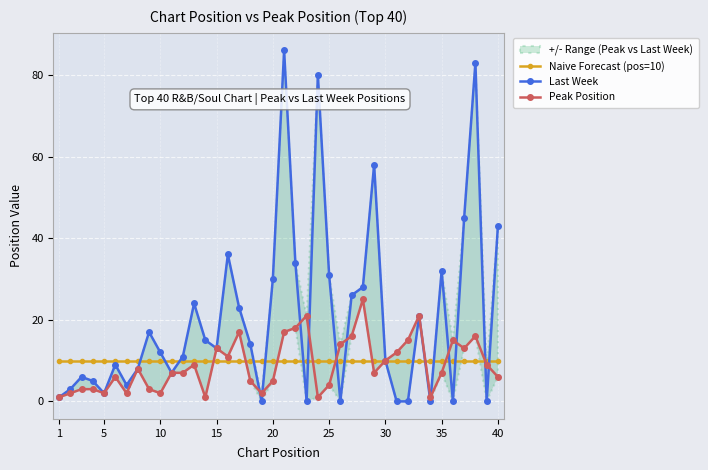

What is the value of the Last Week point at the 20th from the left?

30